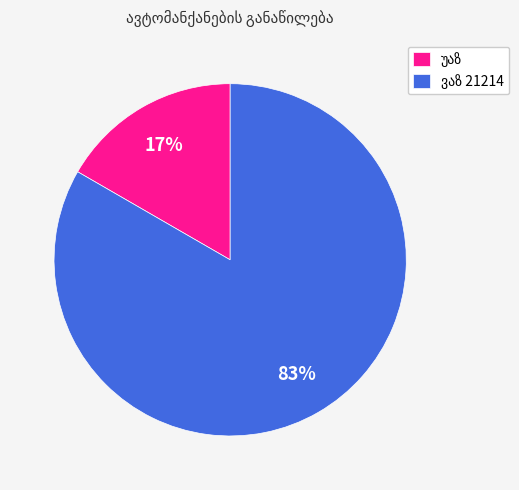

Count the number of slices in the pie.

2